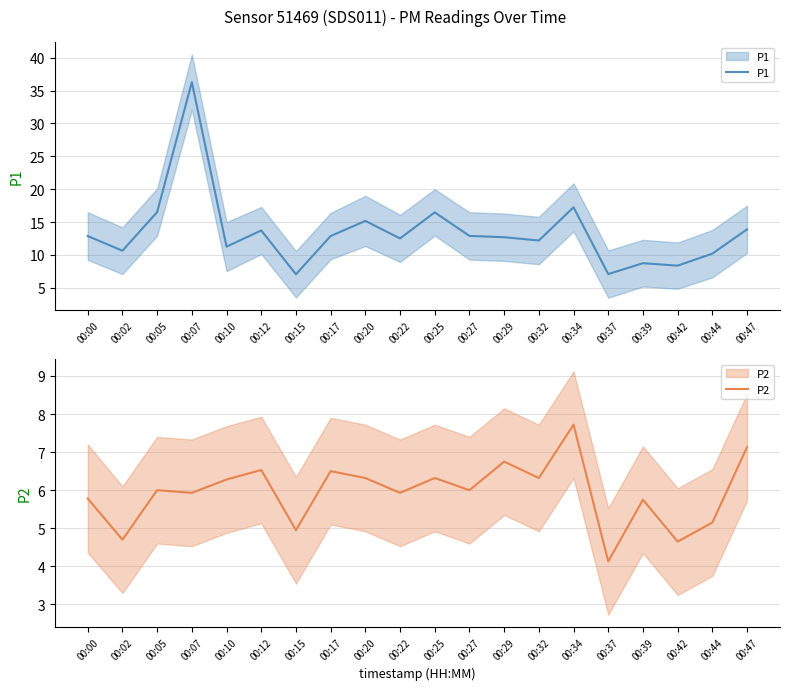

How many categories are shown in the chart?

20